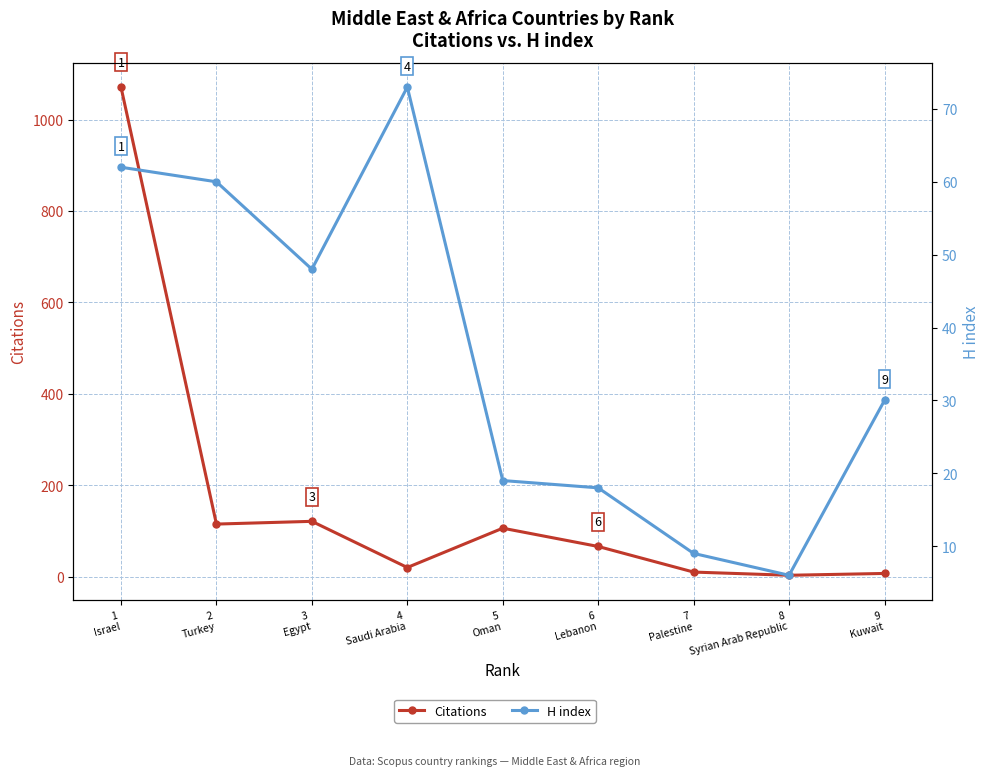

What is the lowest value of the H index series?

6